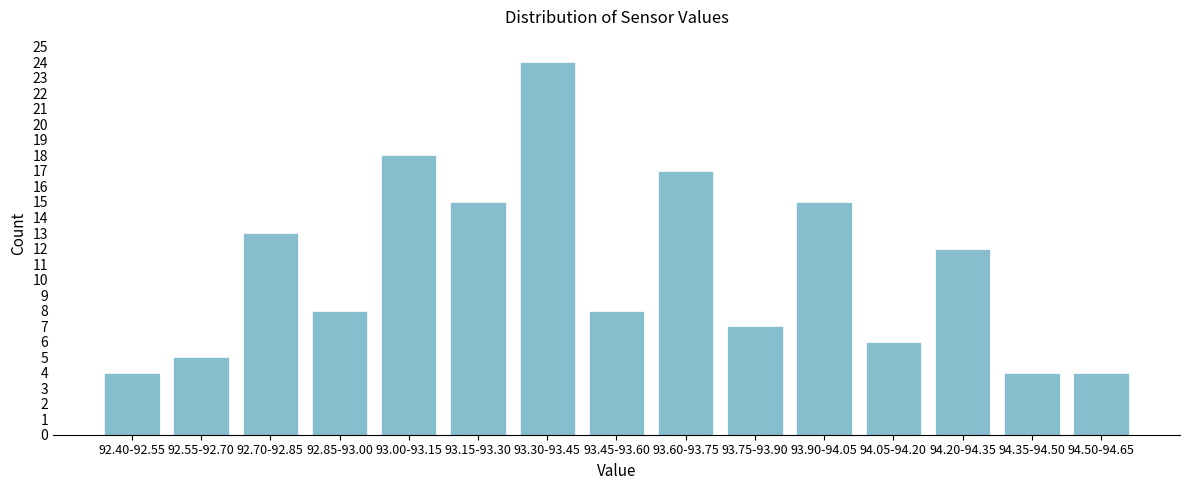

Reading left to right, transcribe all the data shown in this chart.

92.40-92.55=4	92.55-92.70=5	92.70-92.85=13	92.85-93.00=8	93.00-93.15=18	93.15-93.30=15	93.30-93.45=24	93.45-93.60=8	93.60-93.75=17	93.75-93.90=7	93.90-94.05=15	94.05-94.20=6	94.20-94.35=12	94.35-94.50=4	94.50-94.65=4